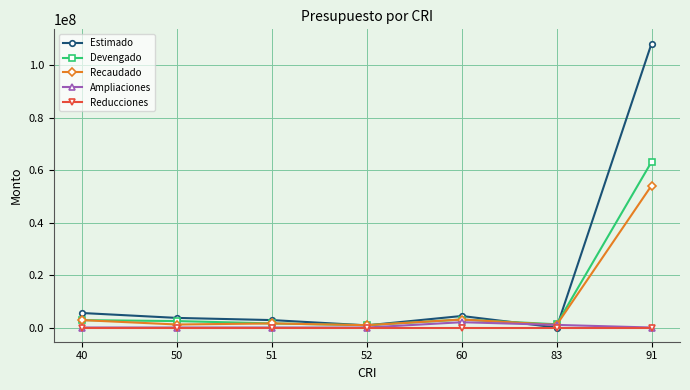

The value of Reducciones at 91 is 0.0. True or false?

True